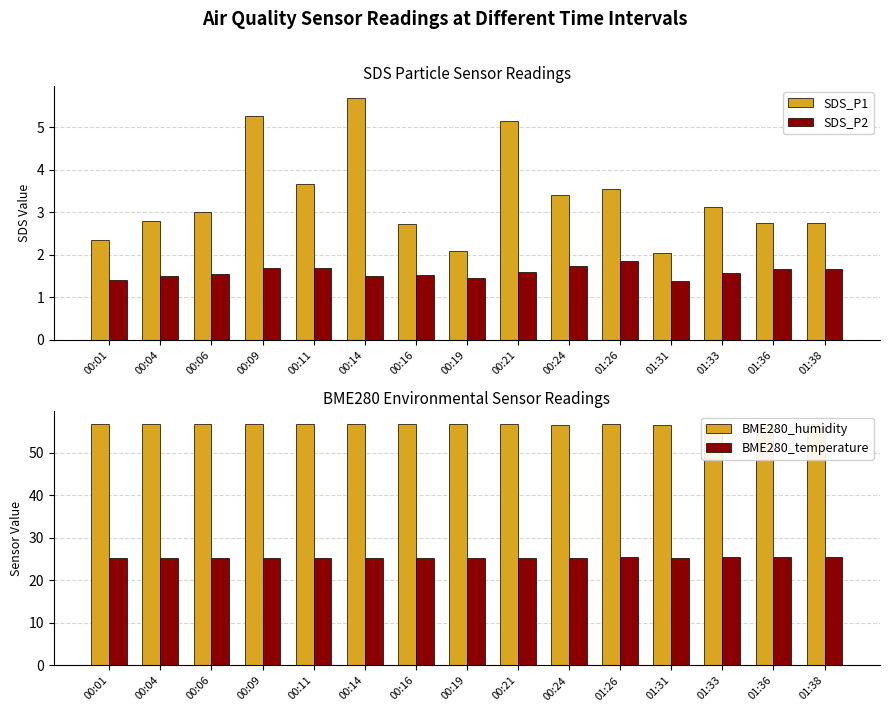

What is the spread (max minus min) of values at 00:16?

55.3